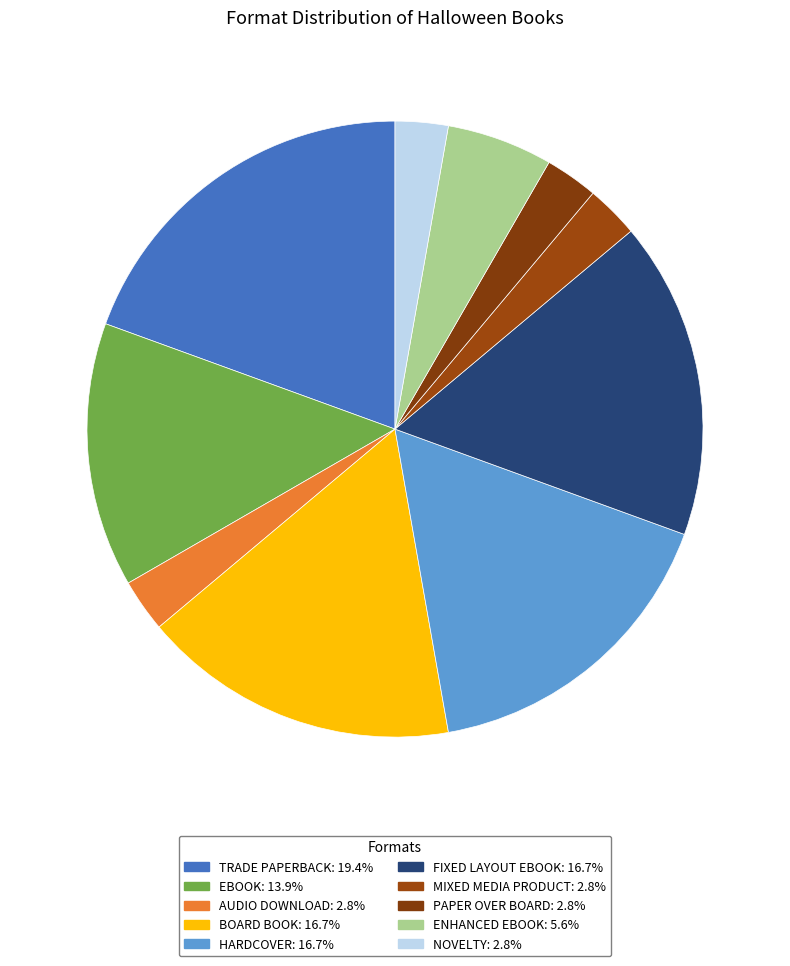

To the nearest percent, what is the average slice percentage?

10%